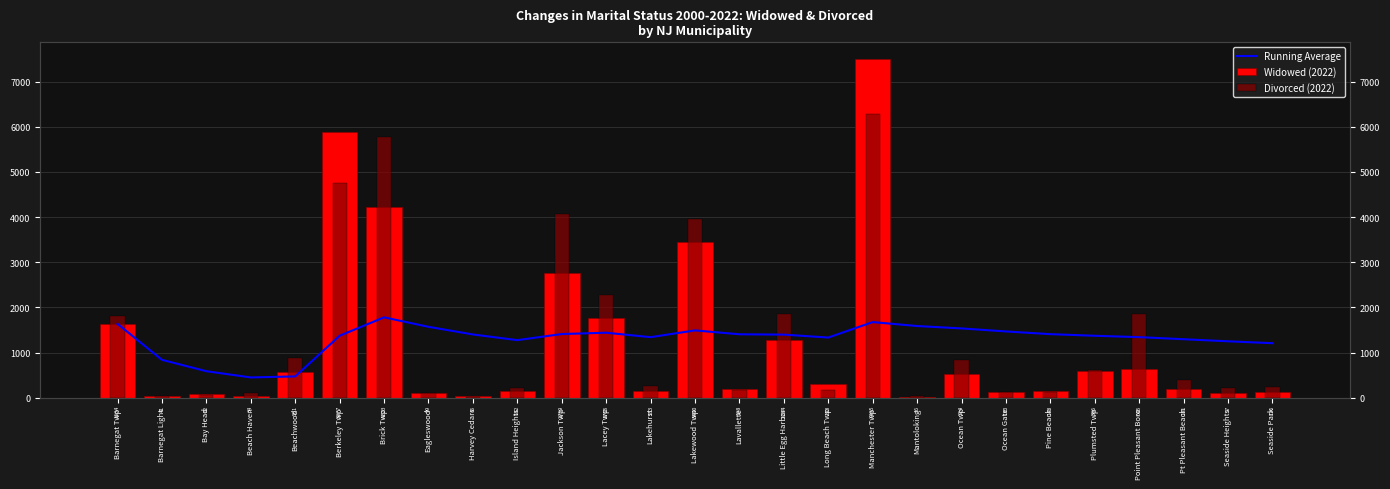

What is the minimum value for Running Average?

447.8